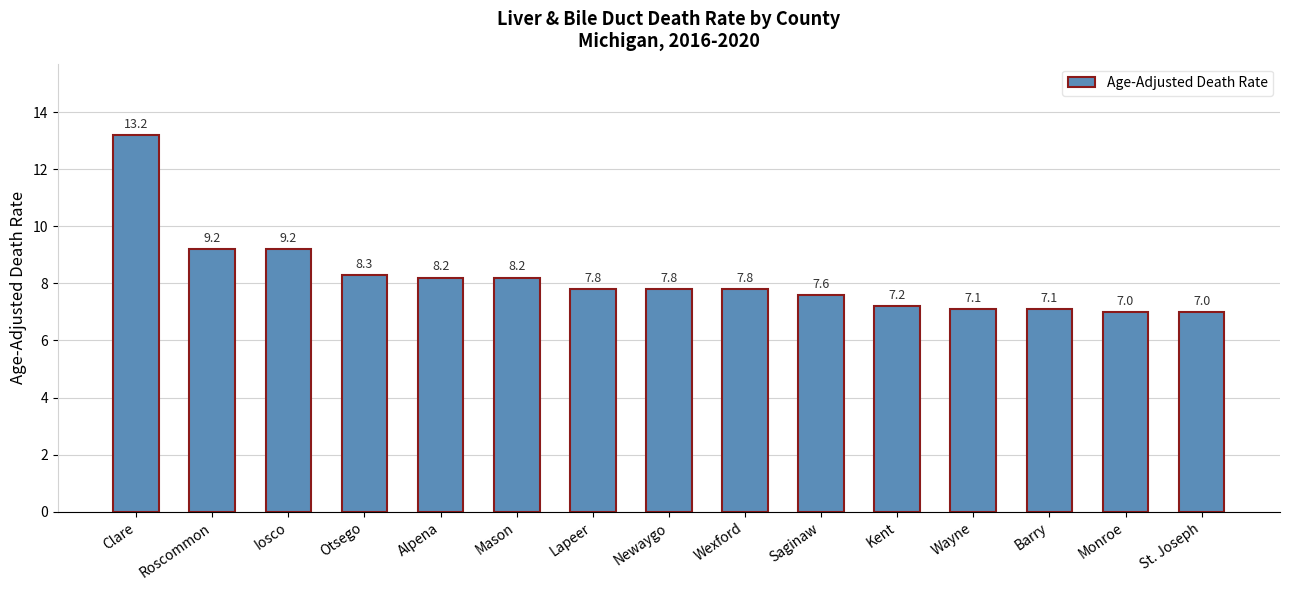

What position from the right is Iosco?

13